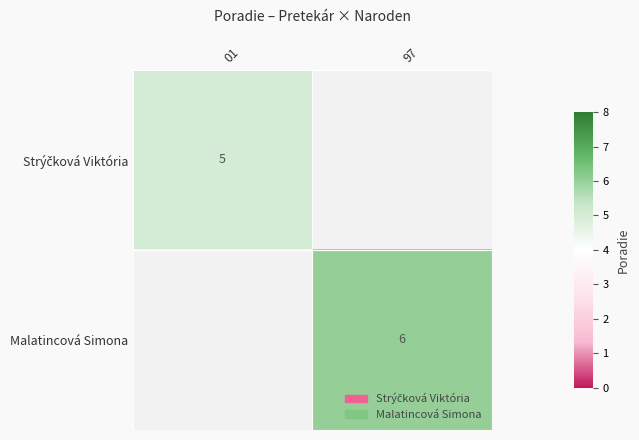

The value of Malatincová Simona at 97 is 2. True or false?

False